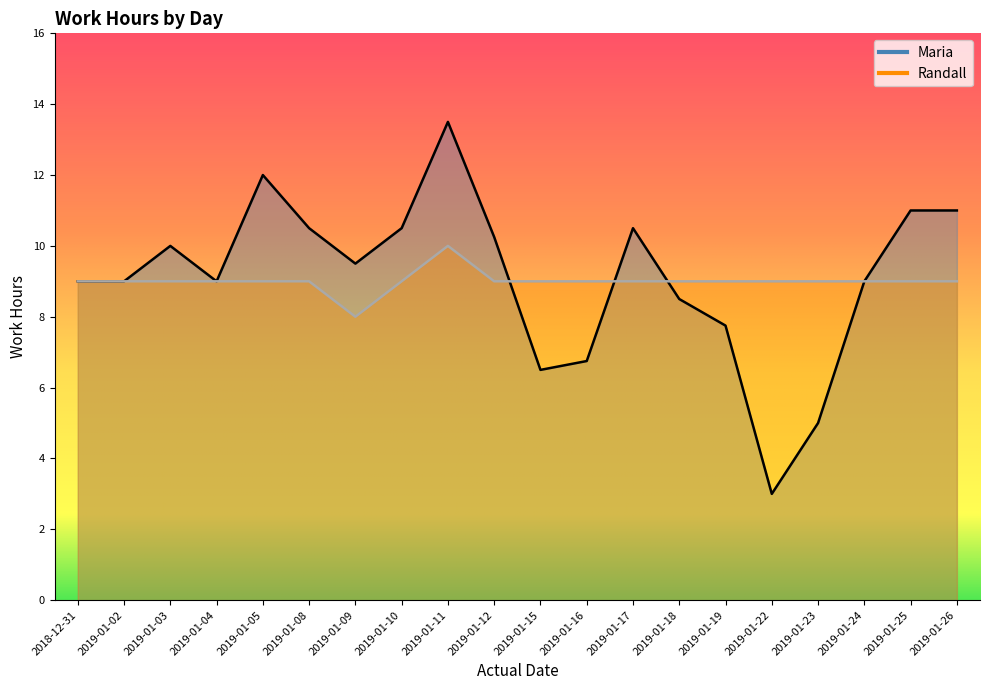

At which category is the sum across all series the highest?

2019-01-11